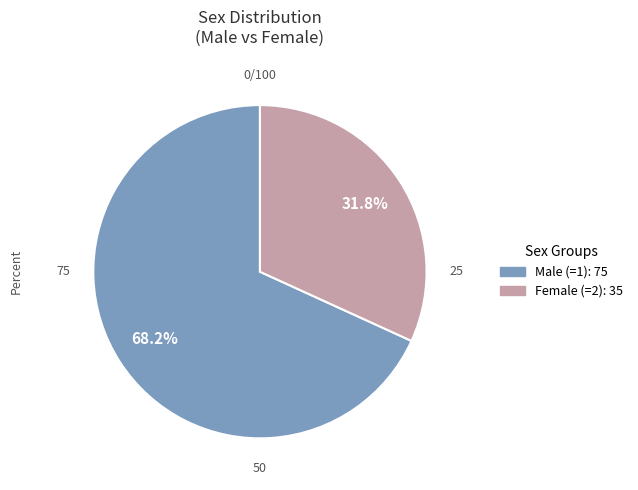

The Female (=2) slice represents 40% of the pie. True or false?

False